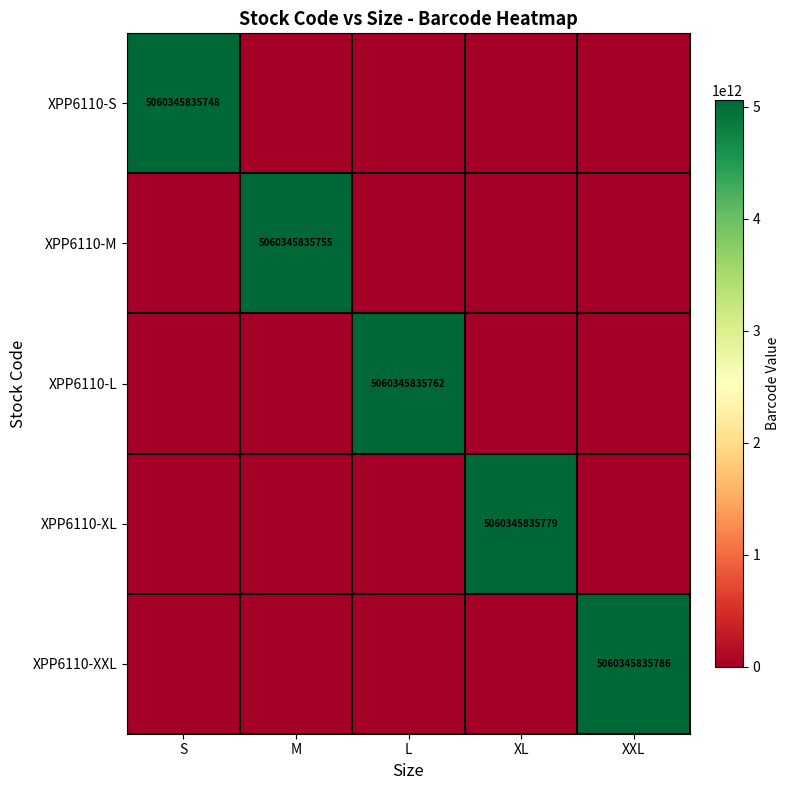

True or false: XPP6110-S has a value of 5060345835748 at S.

True